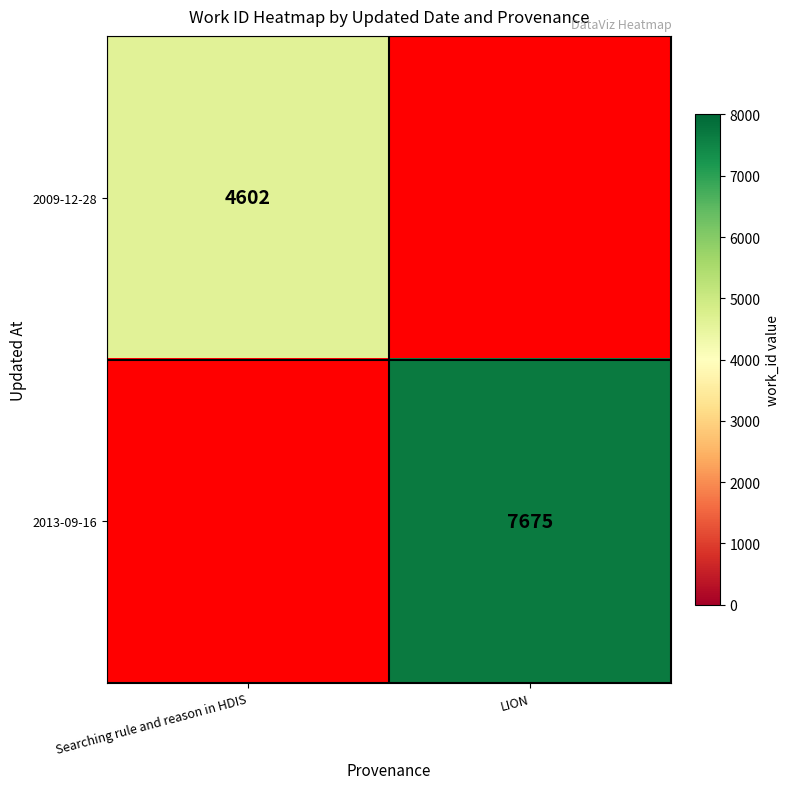

The 2013-09-16 series shows 7675 at LION. True or false?

True